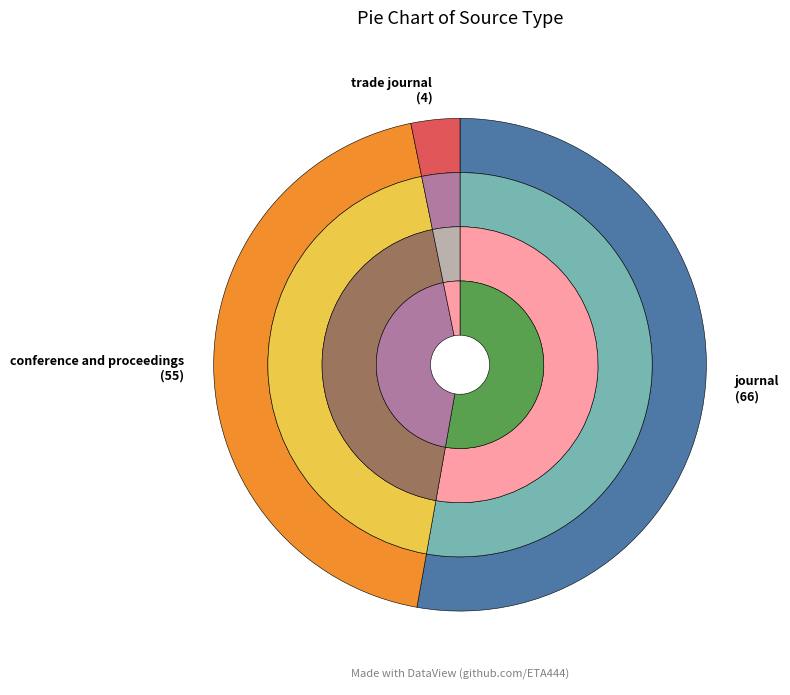

To the nearest percent, what is the difference between the largest and smallest slice percentages?

50%